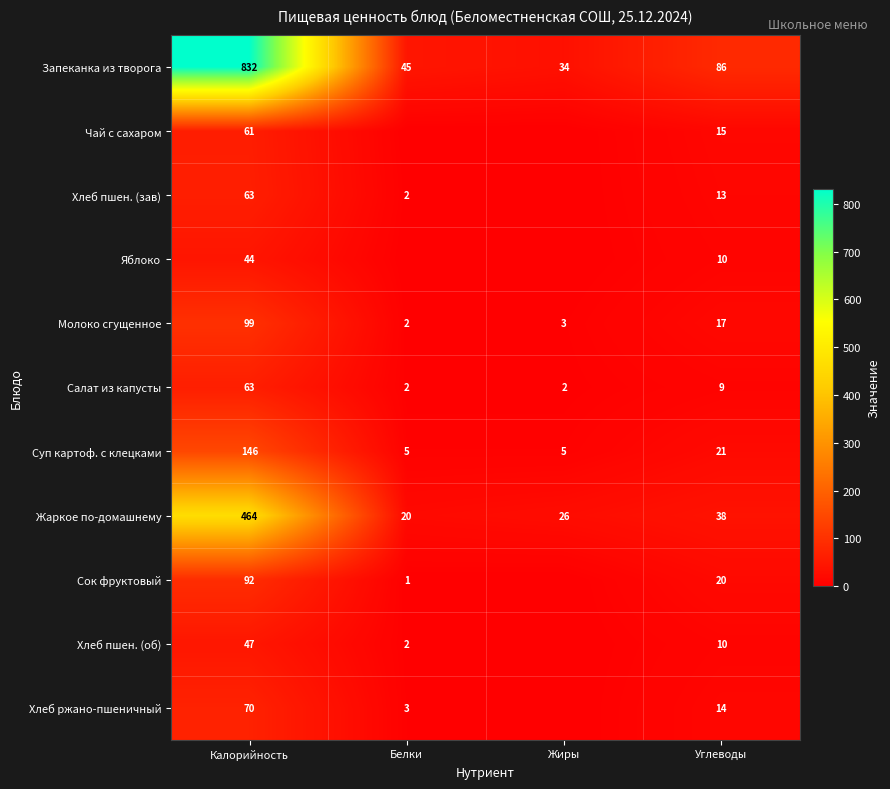

The Молоко сгущенное series shows 2 at Белки. True or false?

True